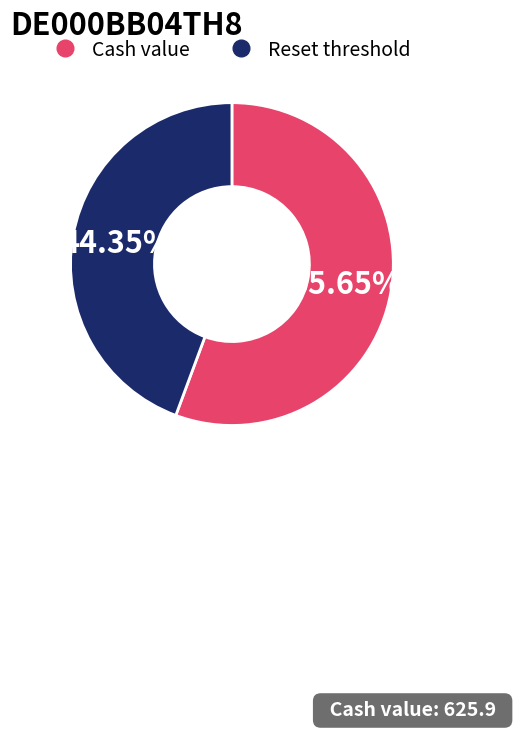

Is there any slice that represents more than half of the pie?

Yes